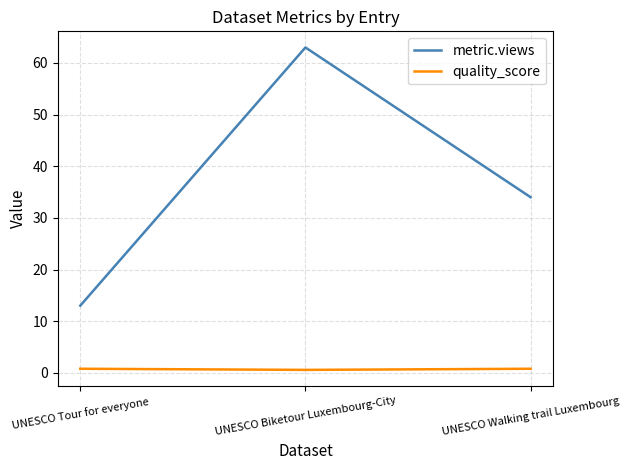

Rank the series by their average value, from highest to lowest.

metric.views, quality_score